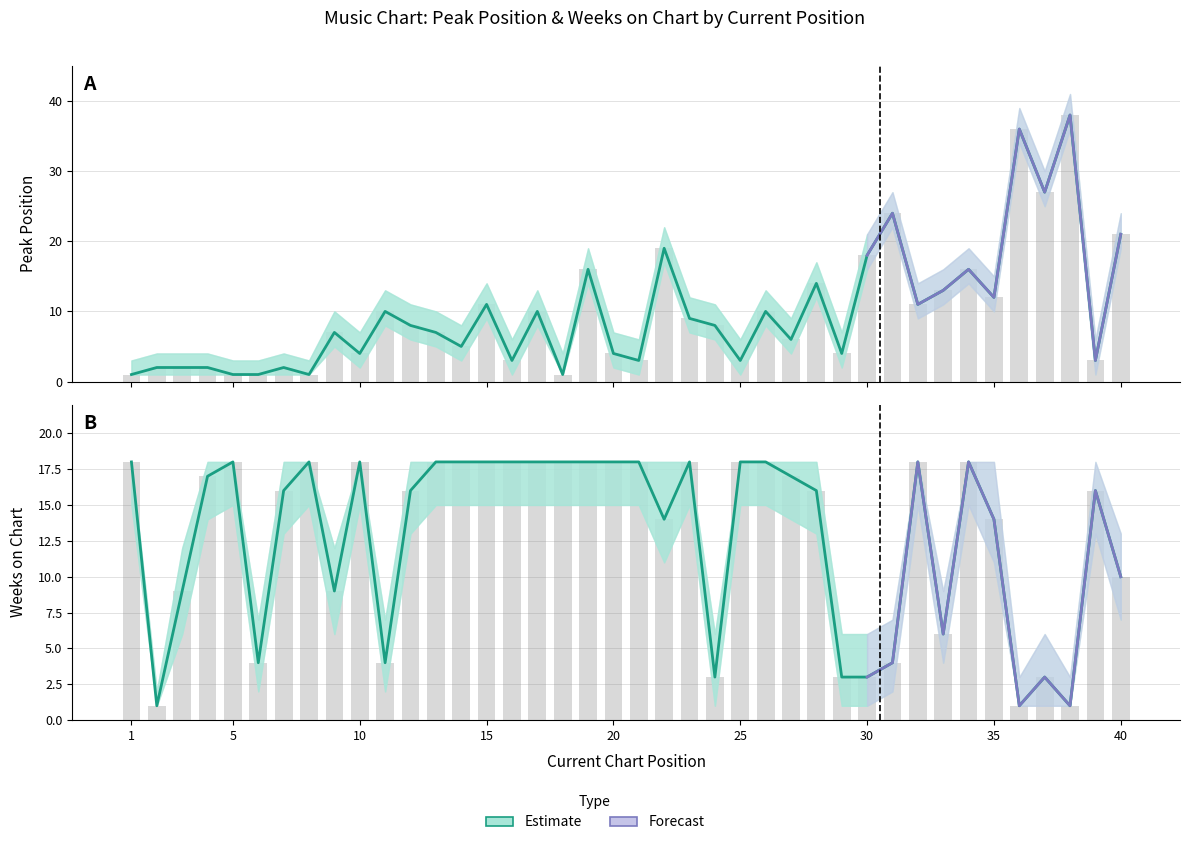

The Peak Position series shows 1 at 2. True or false?

False